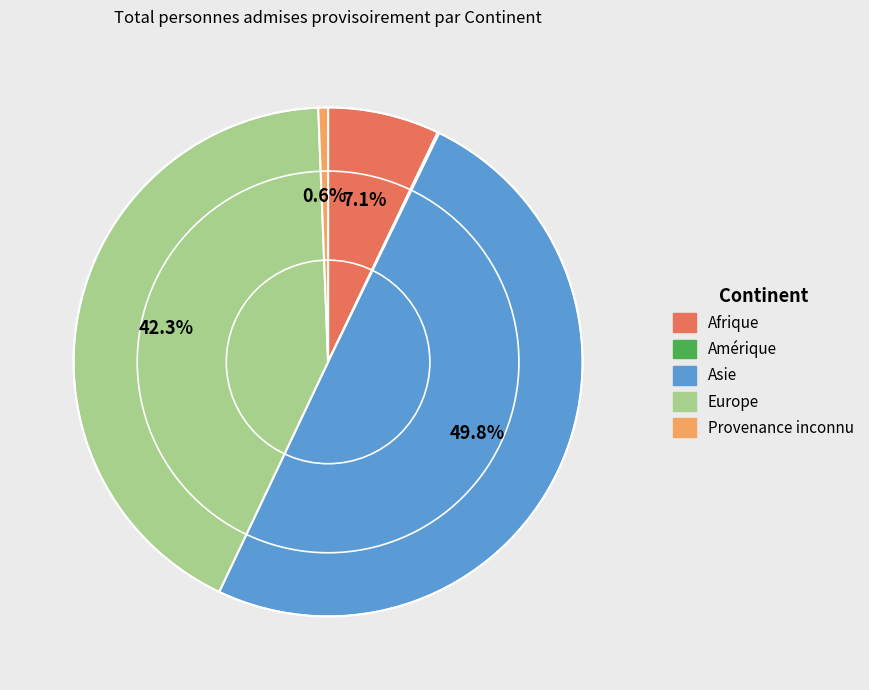

Is the sum of Asie and Europe greater than half?

Yes